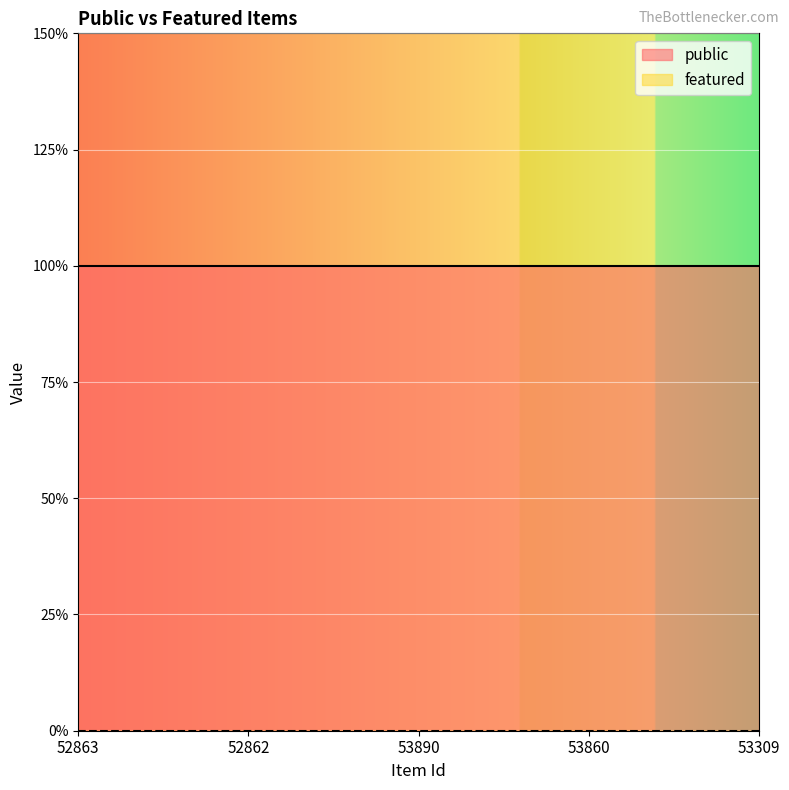

True or false: featured and public intersect in this chart.

False